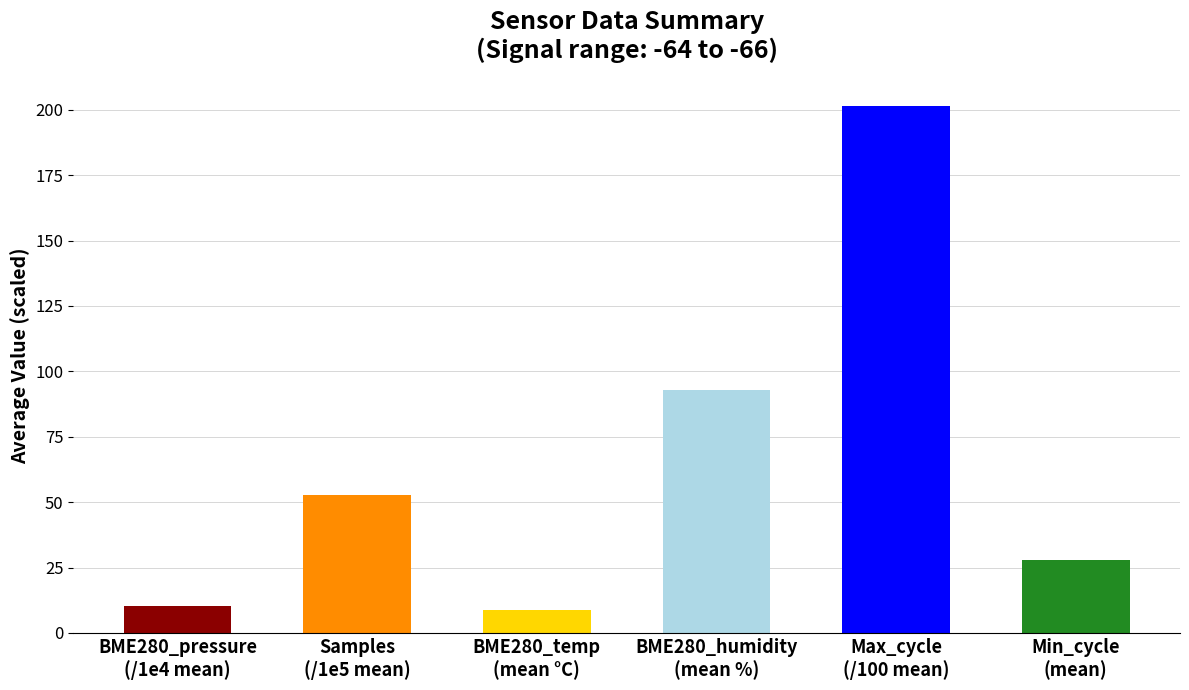

Reading left to right, extract all data points from this chart.

BME280_pressure
(/1e4 mean)=10.2	Samples
(/1e5 mean)=52.7	BME280_temp
(mean °C)=8.7	BME280_humidity
(mean %)=93.0	Max_cycle
(/100 mean)=201.6	Min_cycle
(mean)=28.0